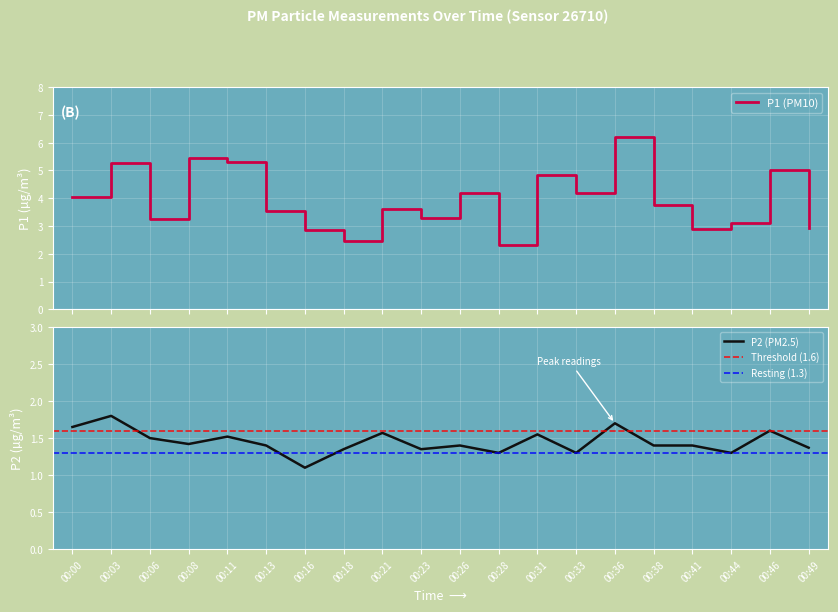

True or false: P1 and P2 intersect in this chart.

False